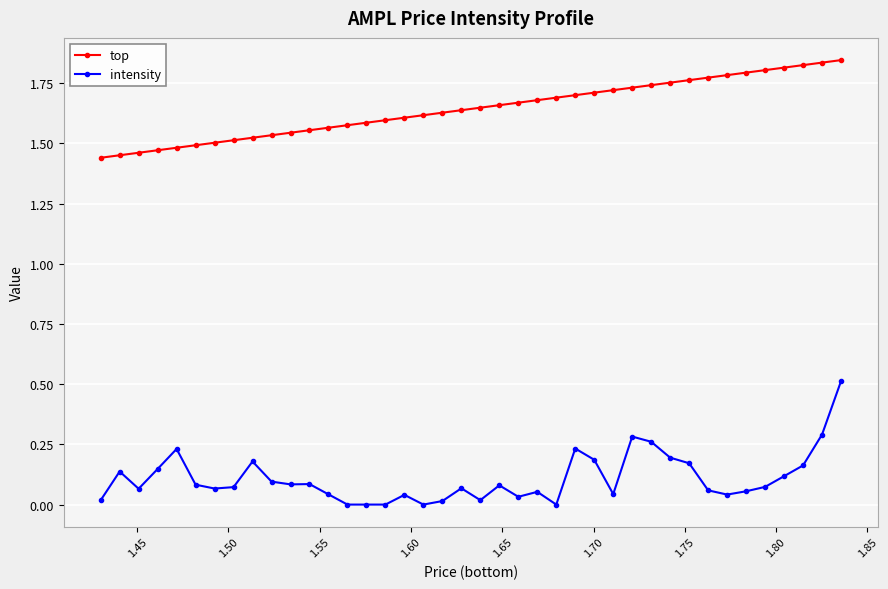

What is the sum of all top values?

65.7